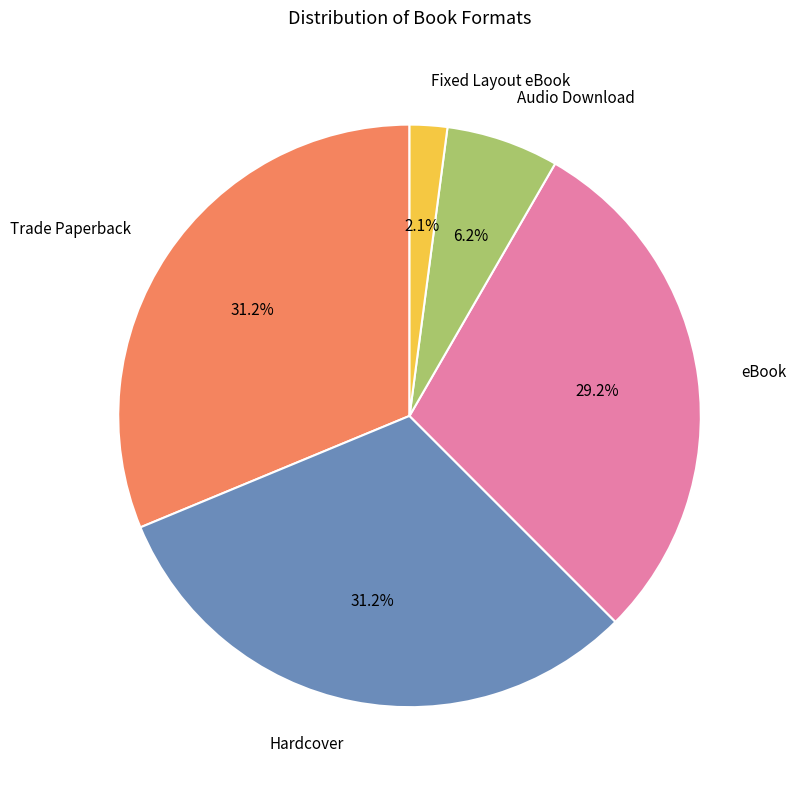

To the nearest percent, what is the difference between the largest and smallest slice percentages?

29%